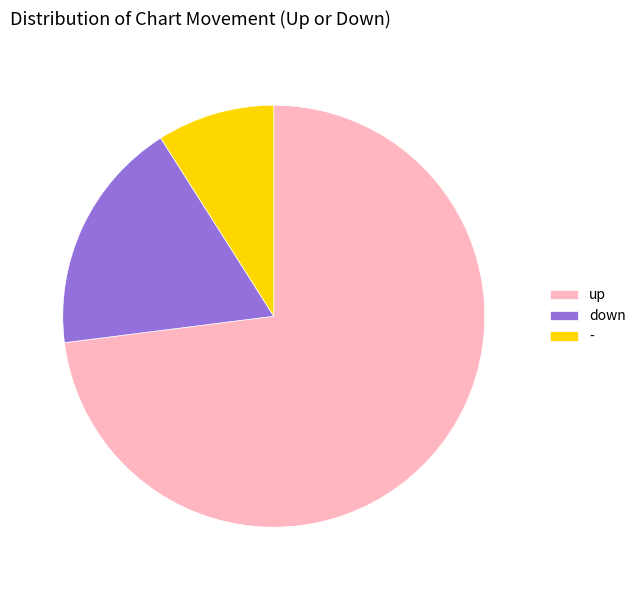

Between up and -, which is larger?

up